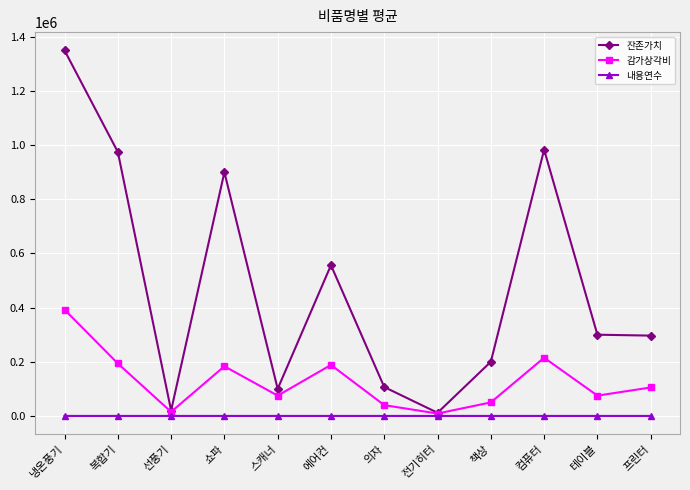

The 감가상각비 series shows 188333 at 에어컨. True or false?

True